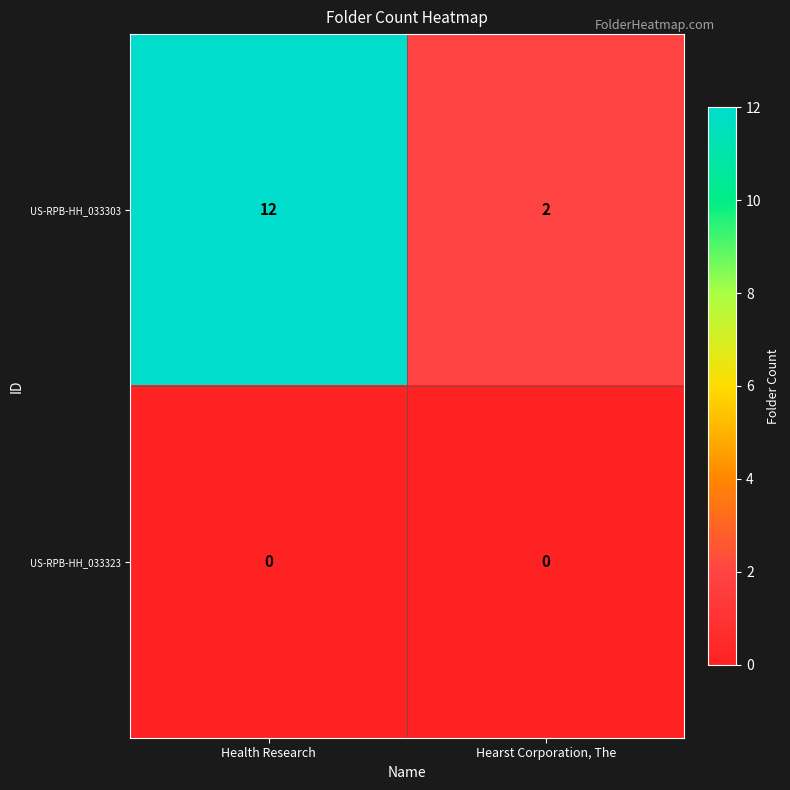

Reading left to right, extract all data points from this chart.

US-RPB-HH_033303: 12	2
US-RPB-HH_033323: 0	0